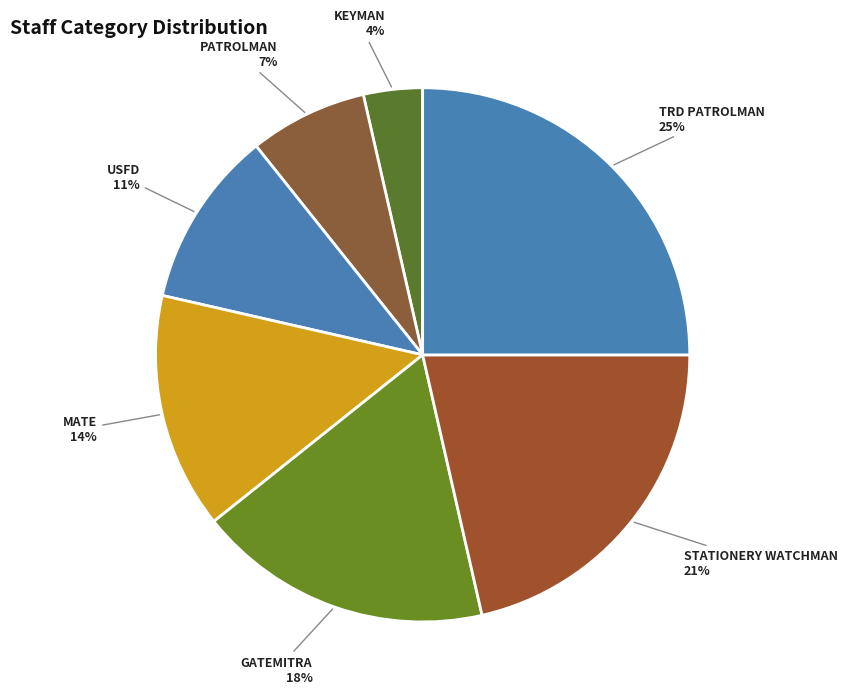

Which slice is the smallest?

KEYMAN